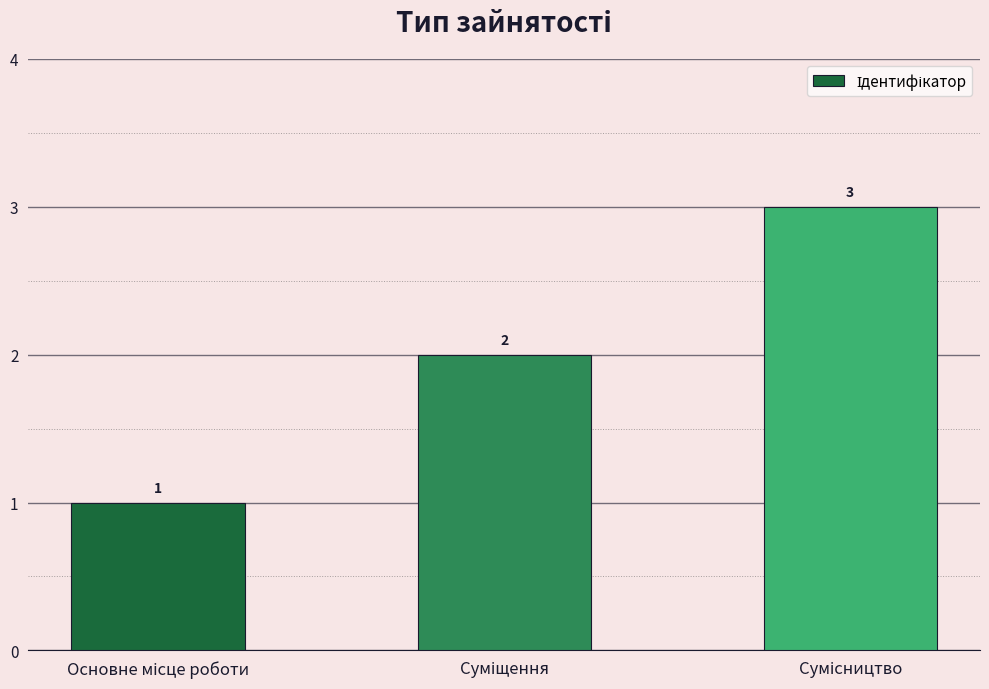

What is the sum of all values?

6